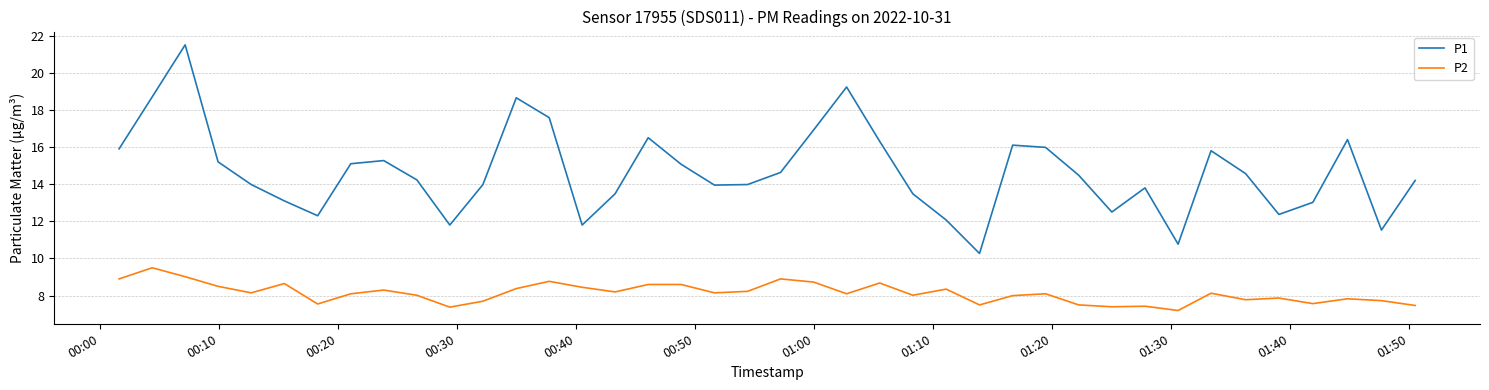

What are all the series names shown in the legend?

P1, P2